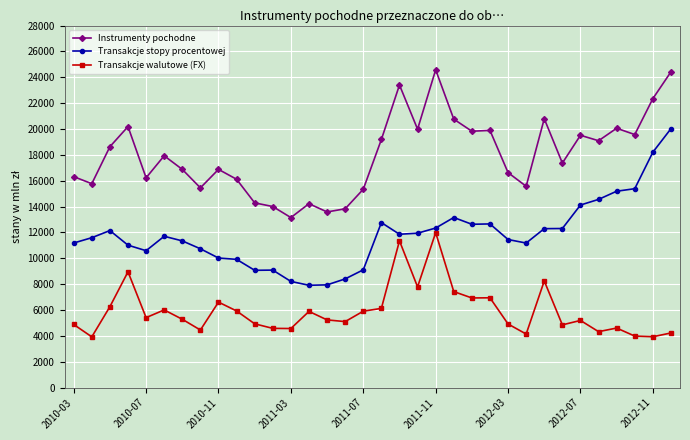

True or false: Transakcje stopy procentowej has more than 2 points higher than both neighbors.

True